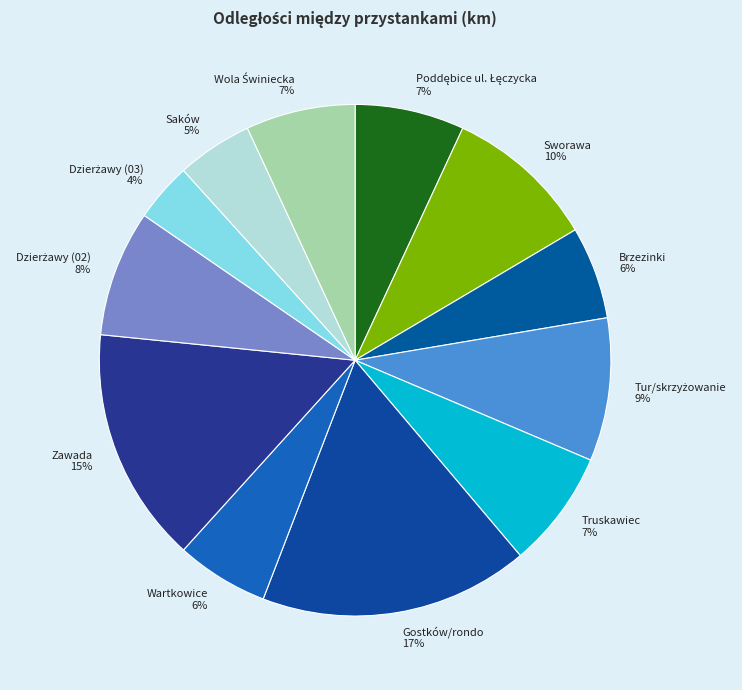

How many segments does this pie chart have?

12